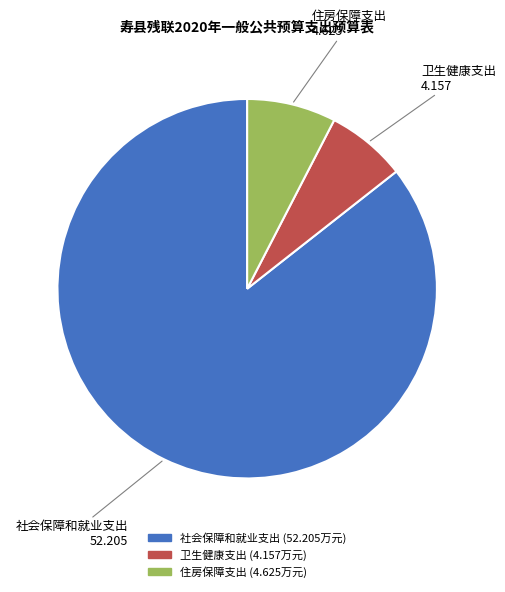

Does 社会保障和就业支出 account for over 50% of the chart?

Yes